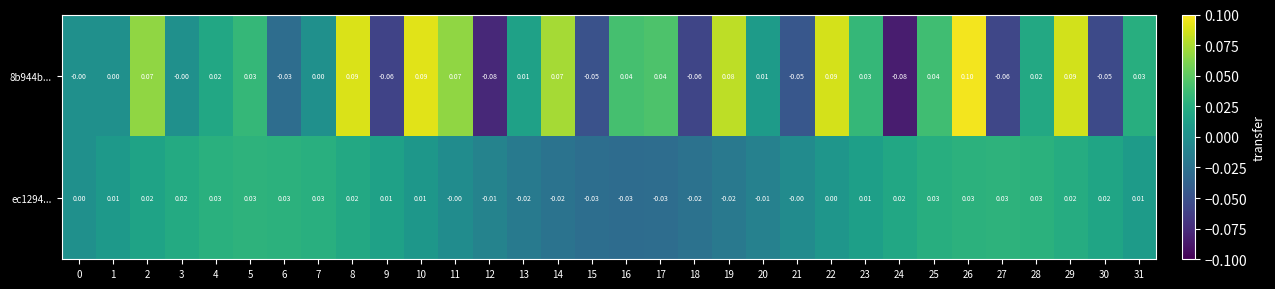

Which series has the widest spread of values?

8b944b...